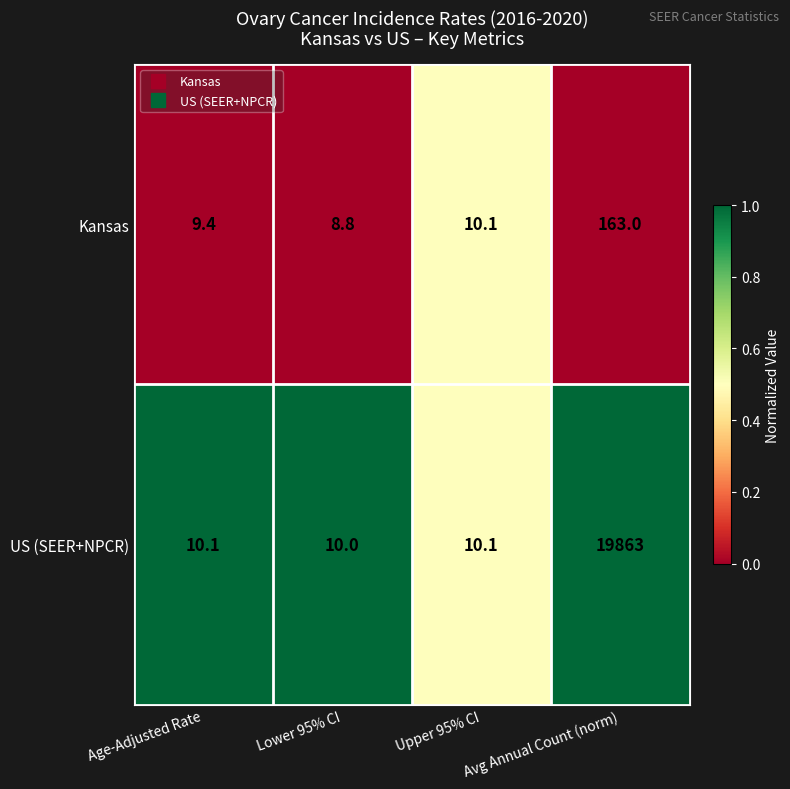

Which series has the largest total across all categories?

US (SEER+NPCR)